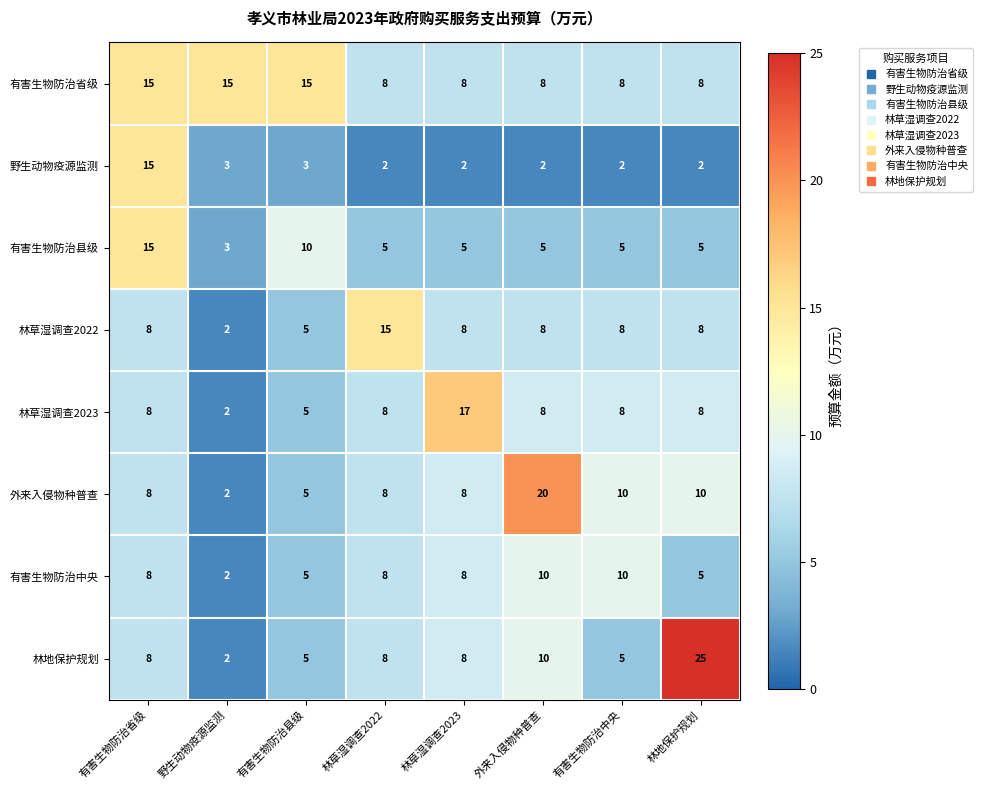

The value of 林地保护规划 at 有害生物防治中央 is 5. True or false?

True